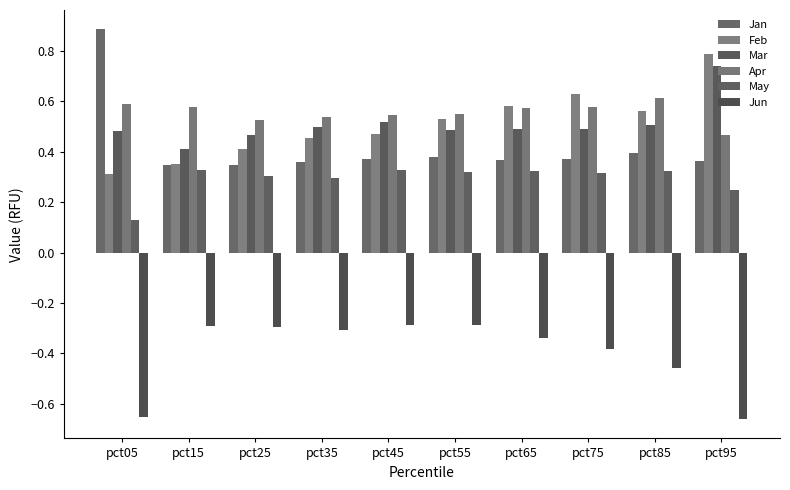

How many distinct data groups are displayed?

6